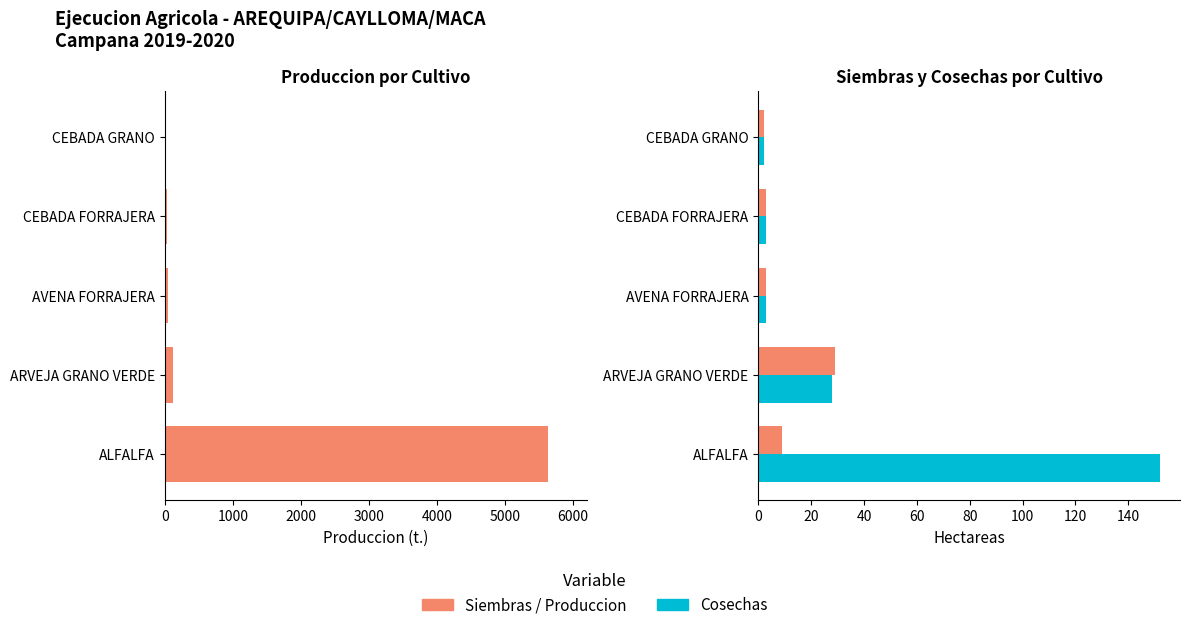

Are the bars grouped side by side (vs. stacked)?

Yes